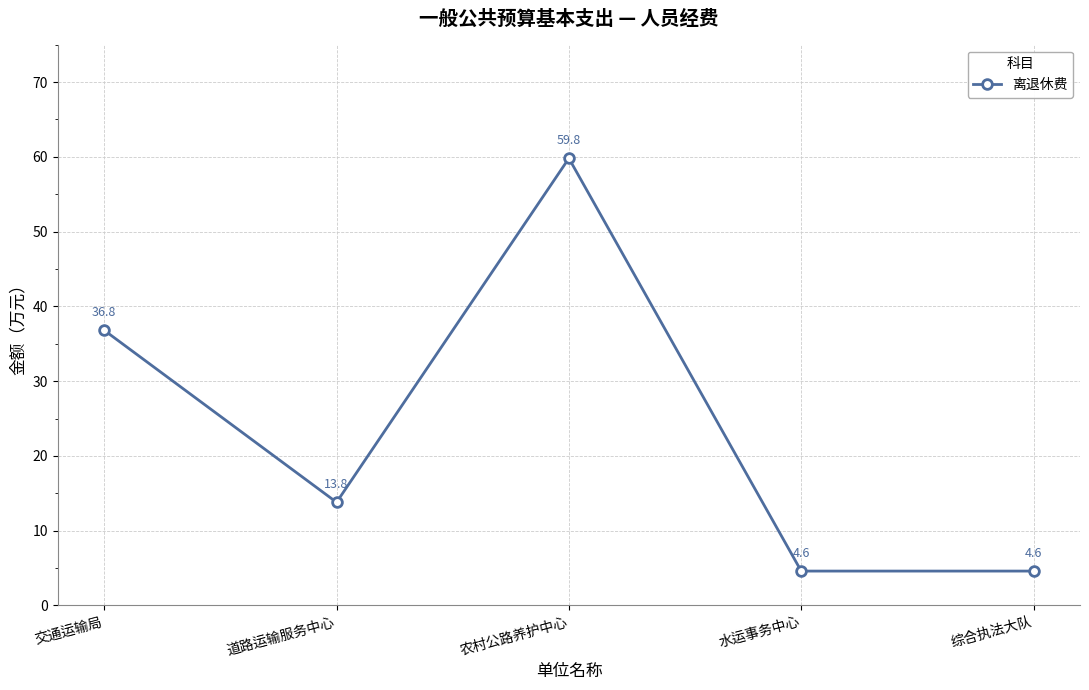

Does the chart display data point markers on the line(s)?

Yes